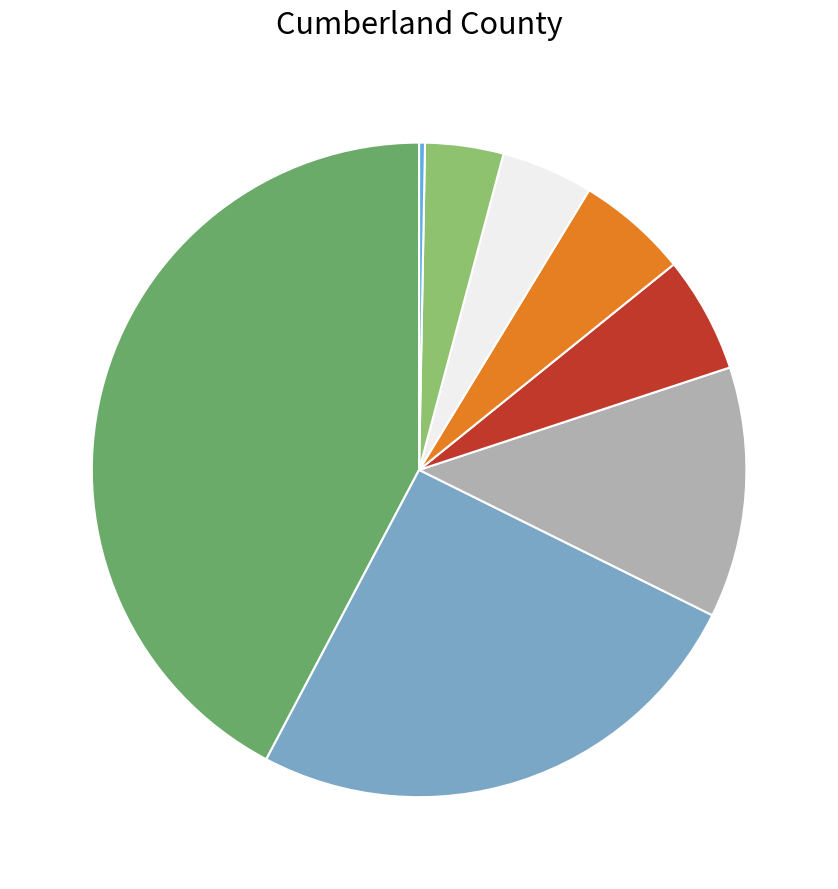

Is there a majority slice in this chart?

No